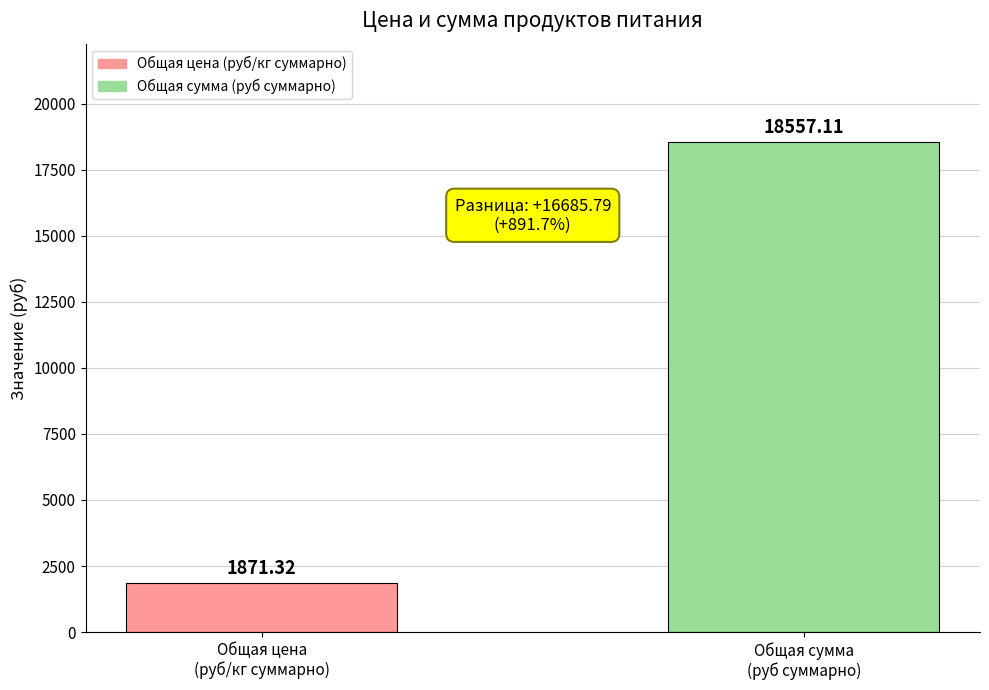

What is the label of the 2nd bar from the left?

Общая сумма
(руб суммарно)